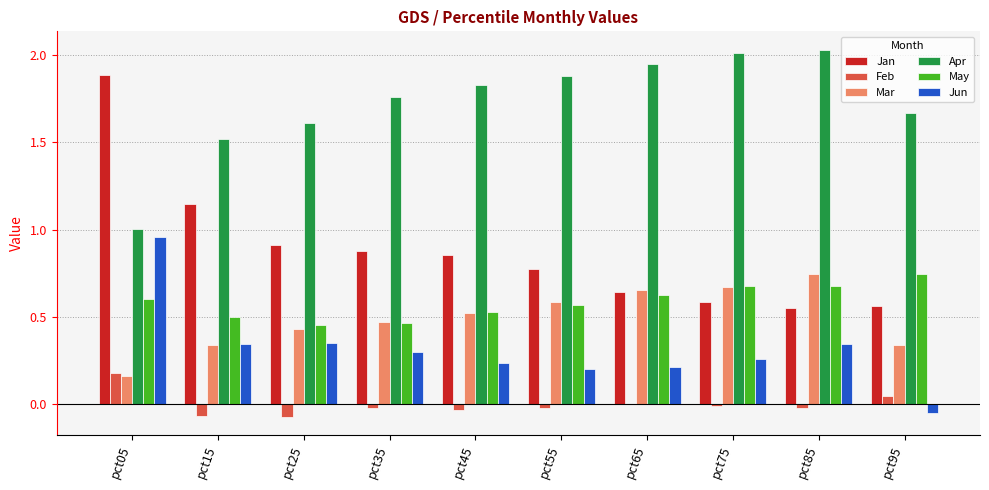

Which series has the largest total across all categories?

Apr